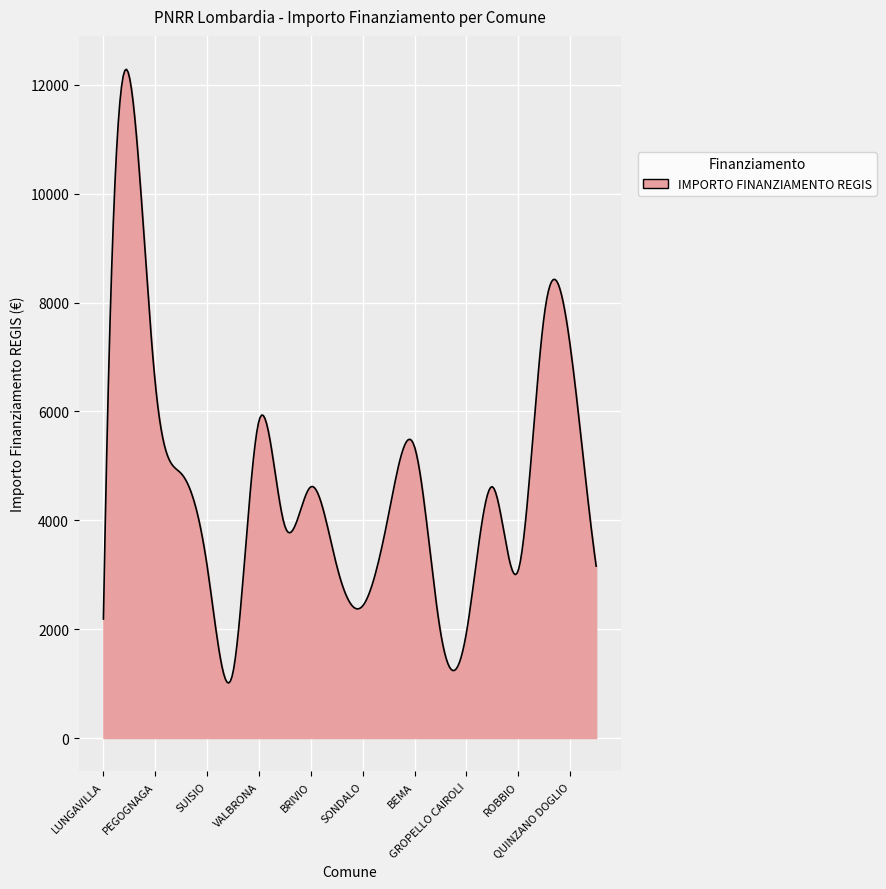

What is the difference between the maximum and minimum values?

11275.3